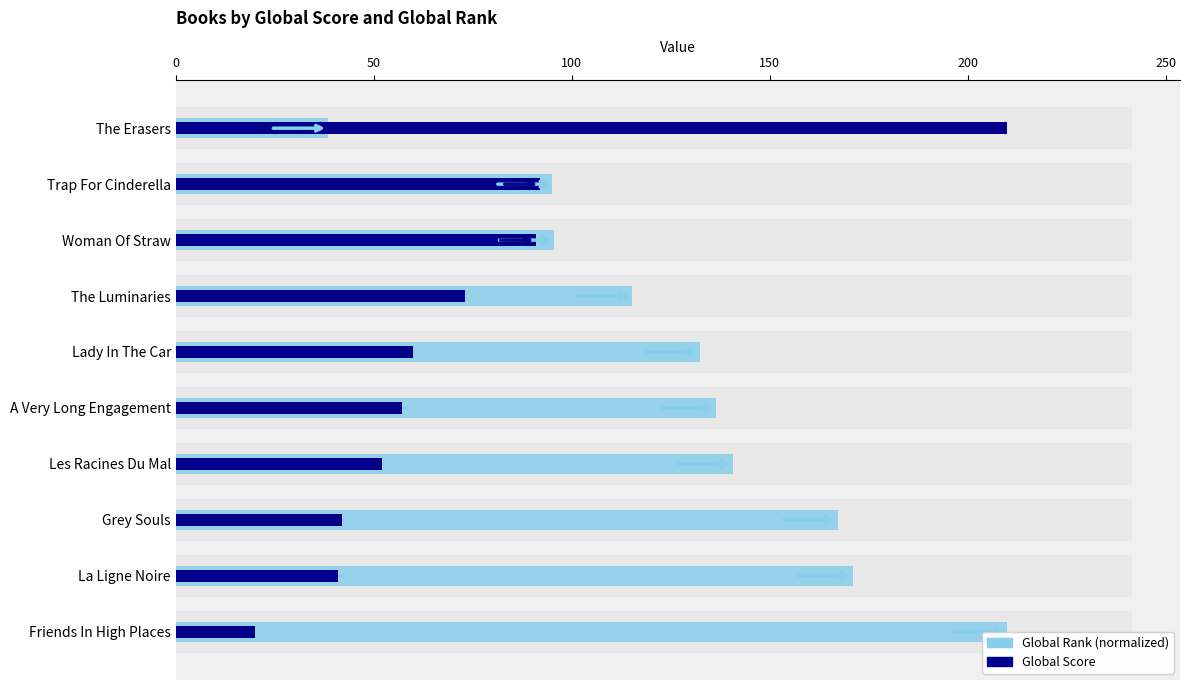

Which series has the widest spread of values?

Global Score